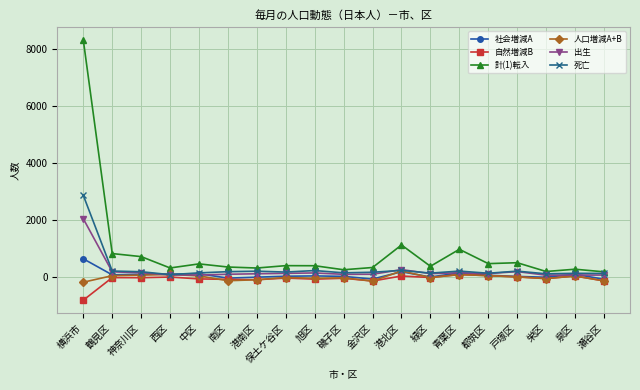

Which label corresponds to the smallest value in the chart?

横浜市